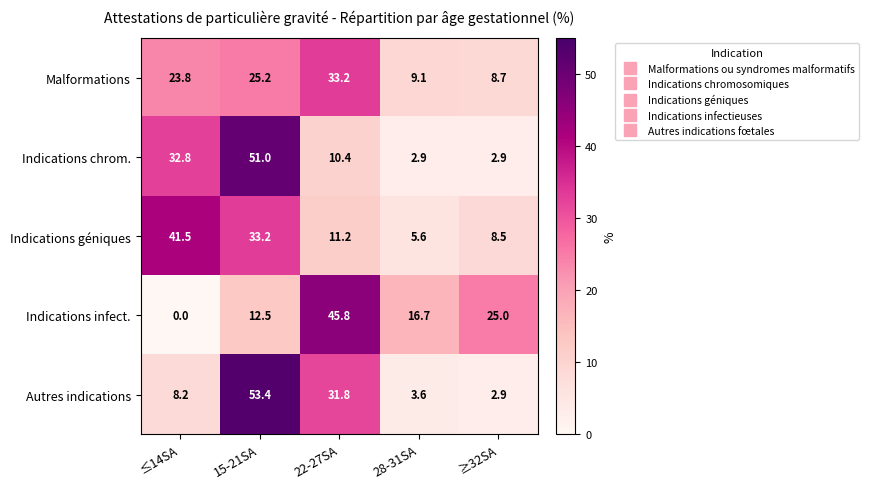

How many distinct data groups are displayed?

5